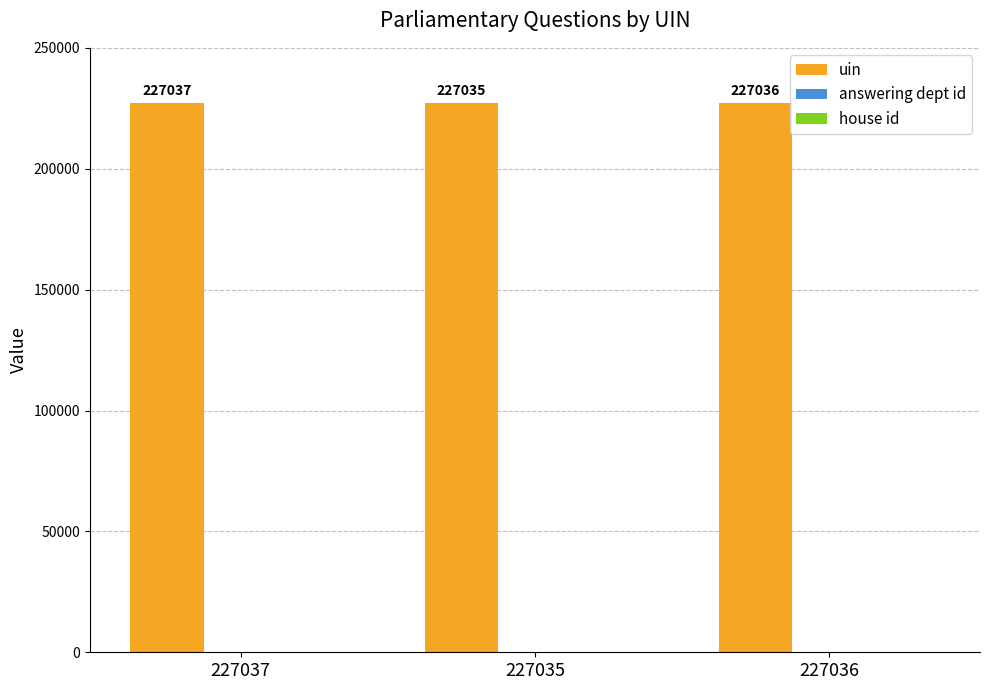

What is the sum of all uin values?

681108